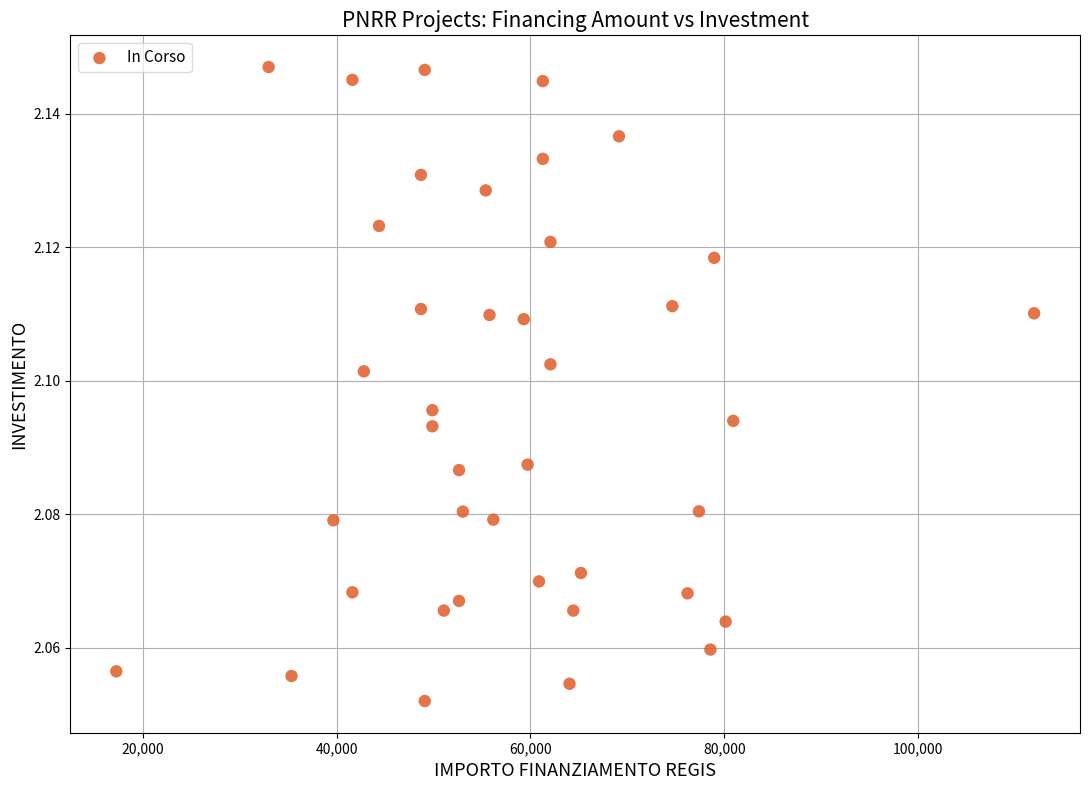

What is the range of X values (max minus min)?

94665.7